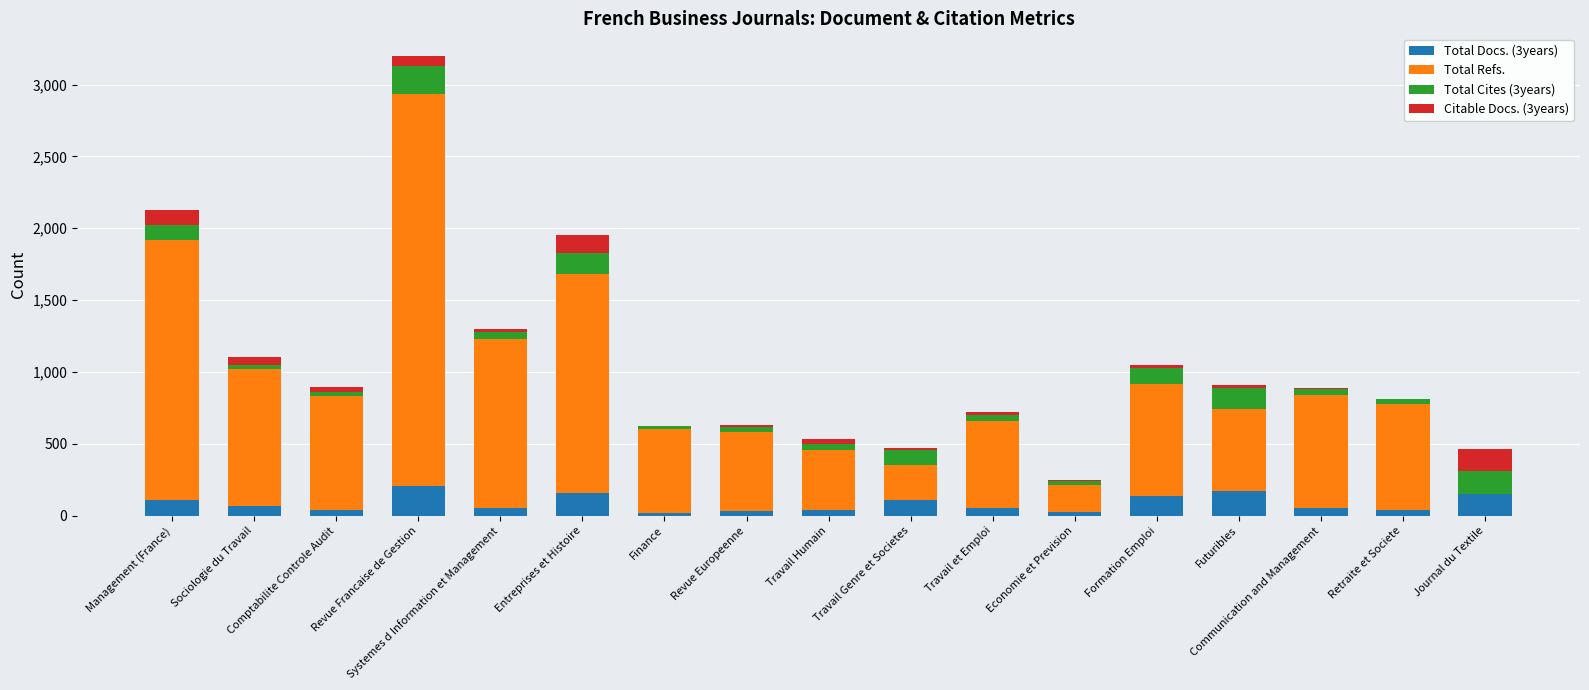

At which category is the sum across all series the highest?

Revue Francaise de Gestion